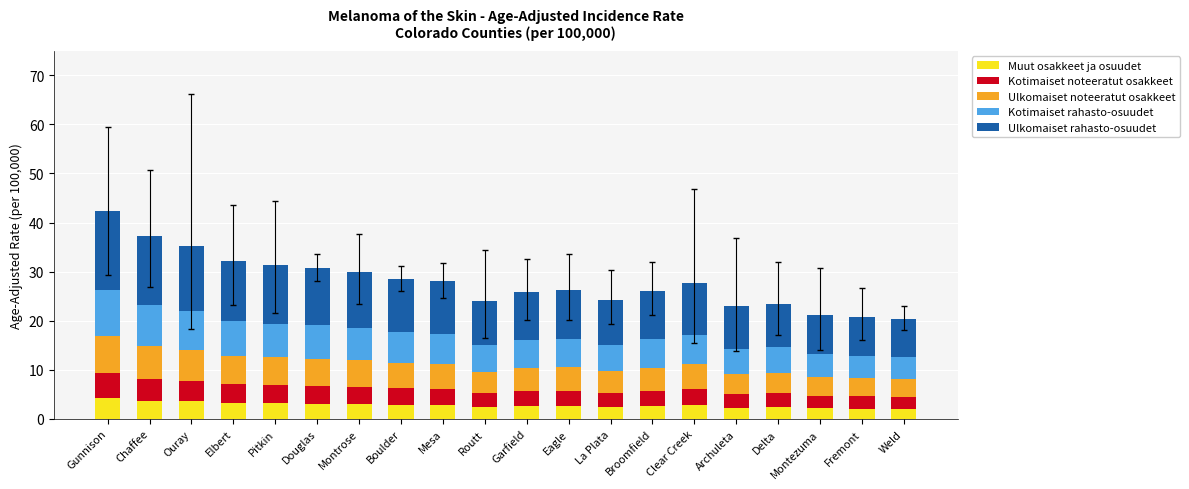

What are all the series names shown in the legend?

Muut osakkeet ja osuudet, Kotimaiset noteeratut osakkeet, Ulkomaiset noteeratut osakkeet, Kotimaiset rahasto-osuudet, Ulkomaiset rahasto-osuudet